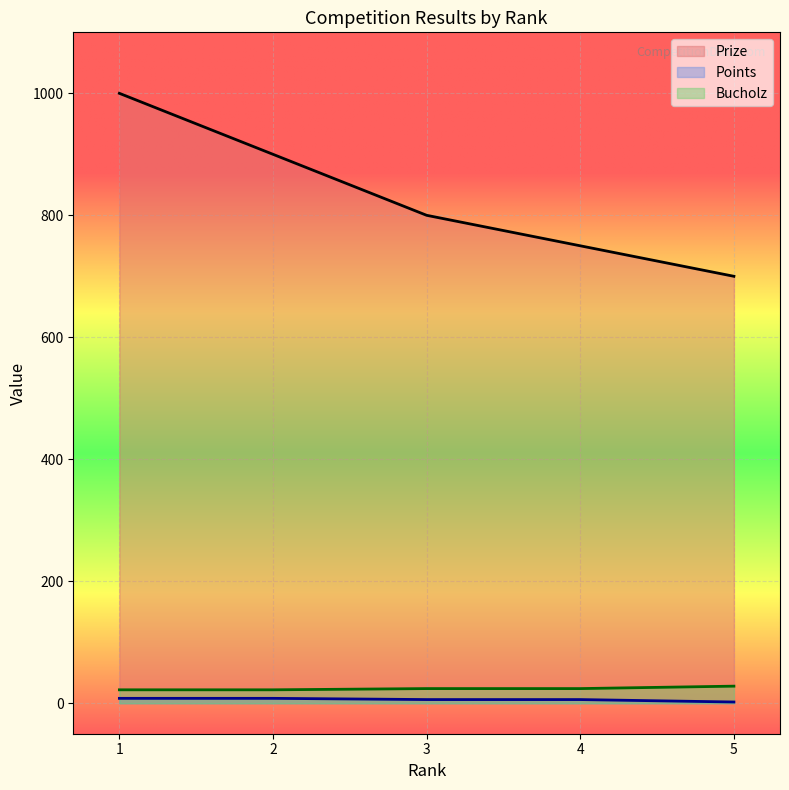

Which series has the largest range (max minus min)?

Prize